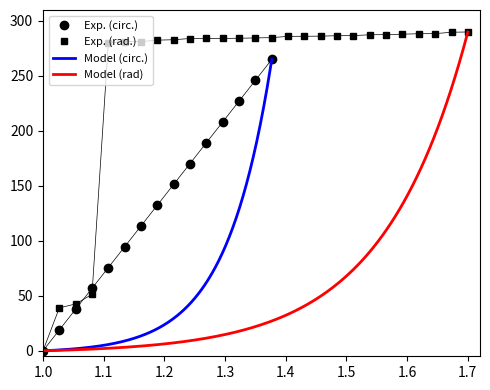

What is the difference between the maximum and minimum values?

290.0